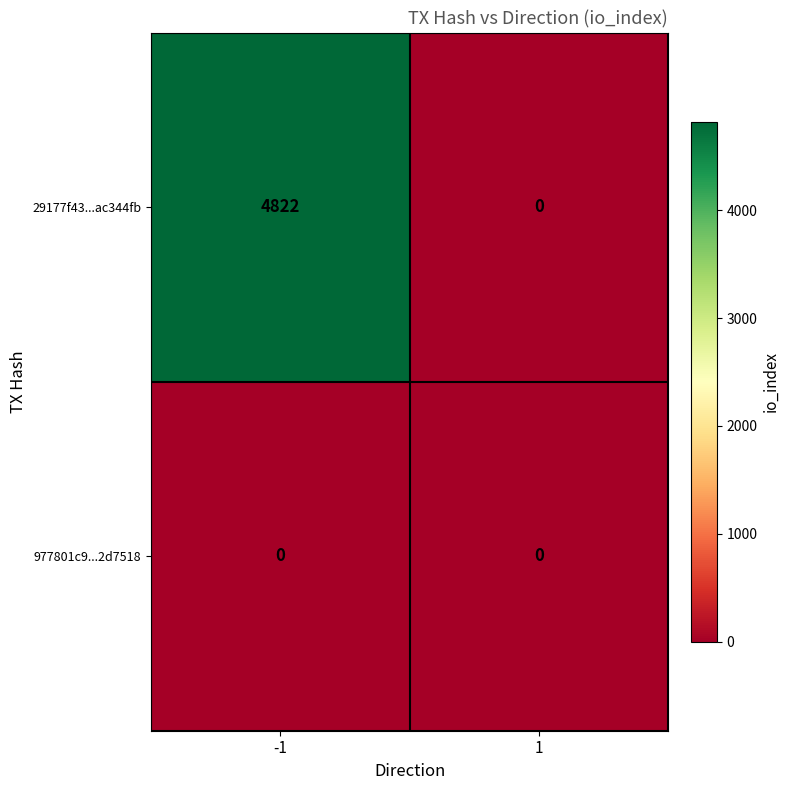

At which category is the sum across all series the highest?

-1